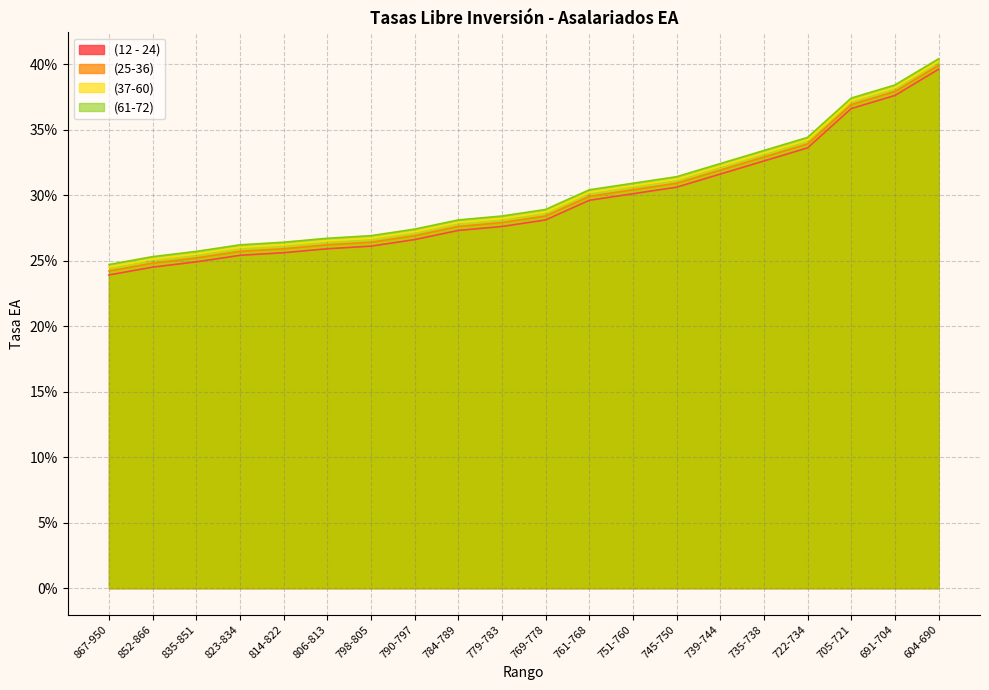

At how many categories does at least one series exceed 0?

20